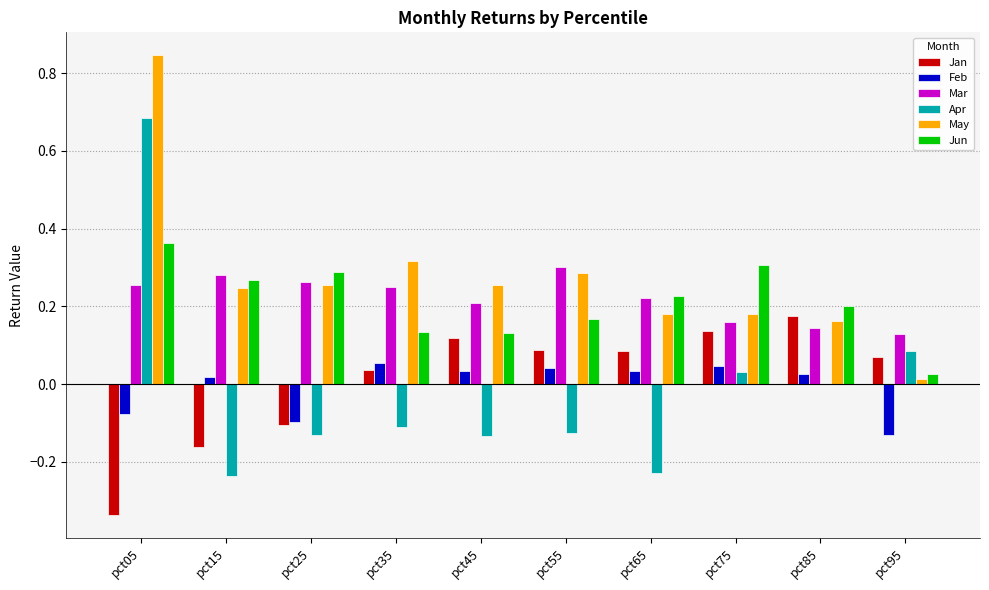

Which series changed the most between pct05 and pct65?

Apr